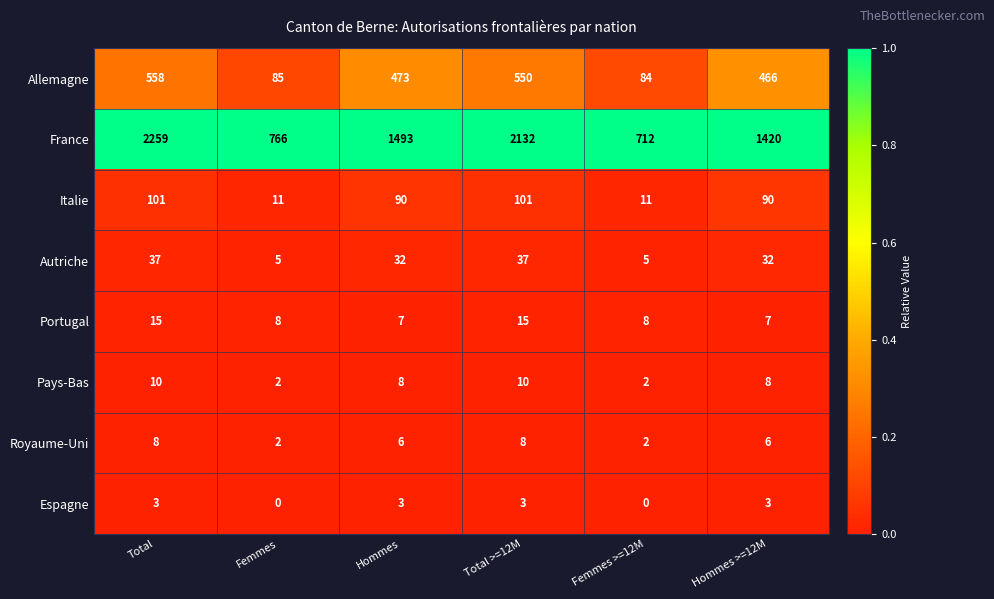

The Allemagne series shows 550 at Total >=12M. True or false?

True